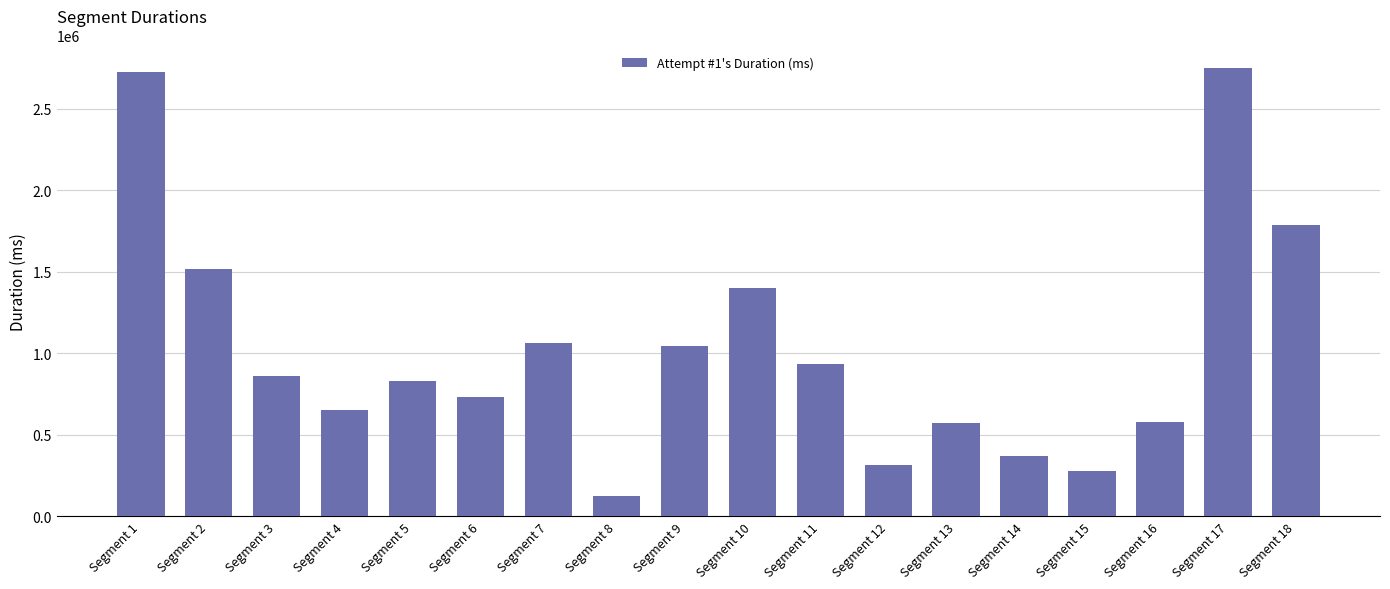

What is the difference between the second highest and second lowest values?

2446746